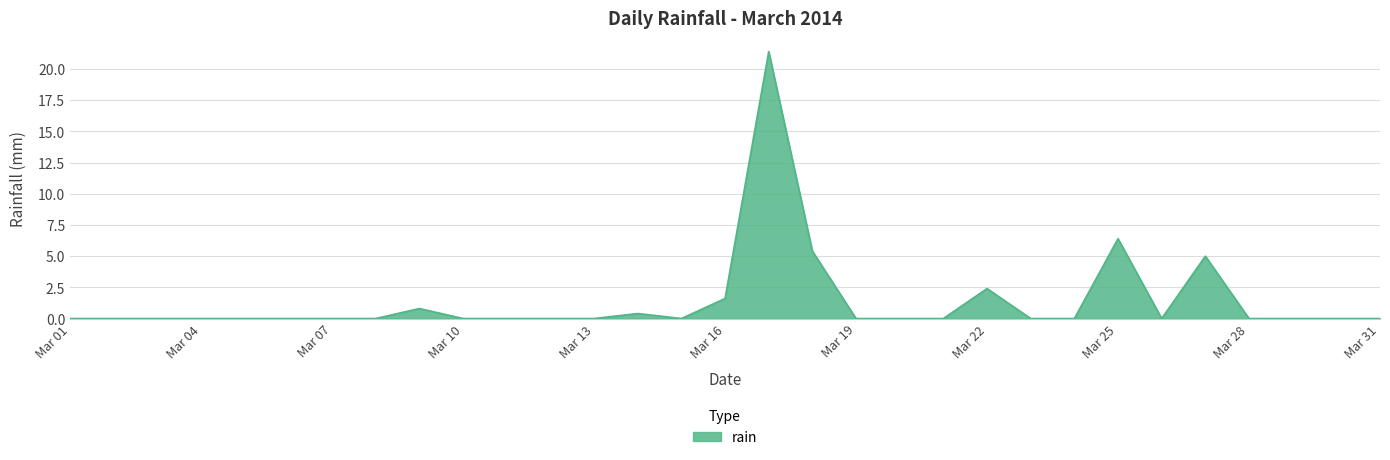

What is the greatest value displayed?

21.4